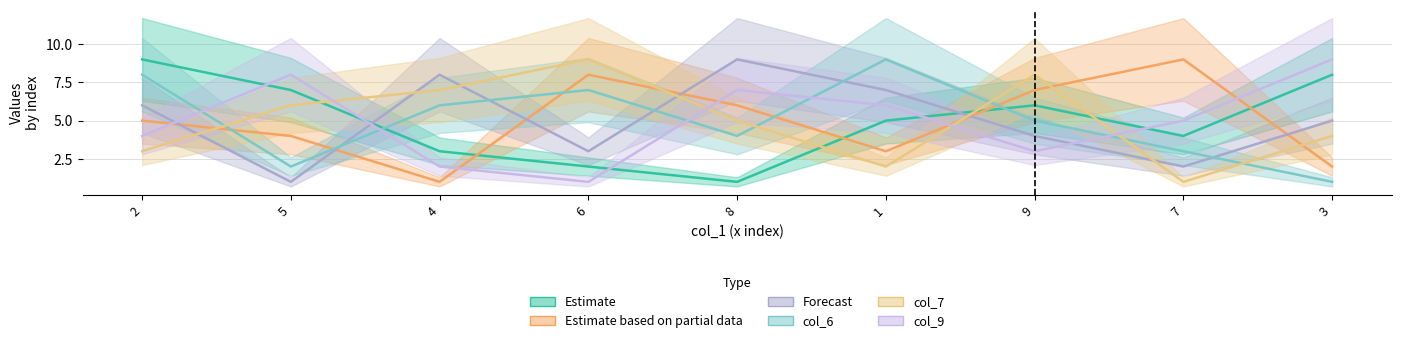

How many intersections are there between col_3 and col_6?

5